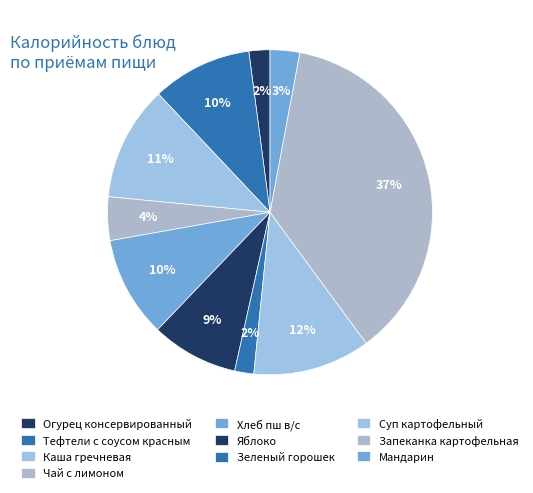

The Огурец консервированный slice represents 2% of the pie. True or false?

True